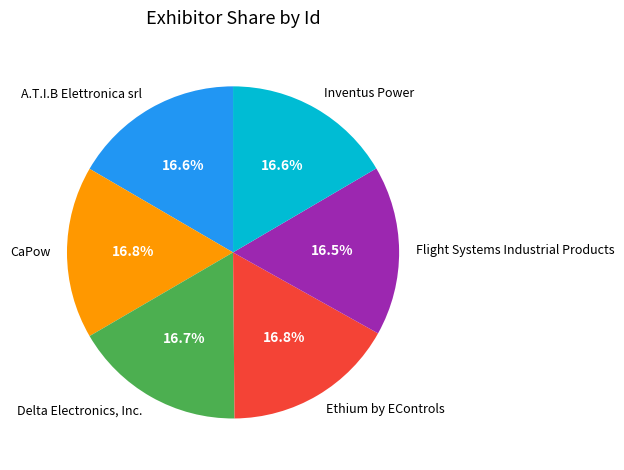

Does any single category account for the majority?

No